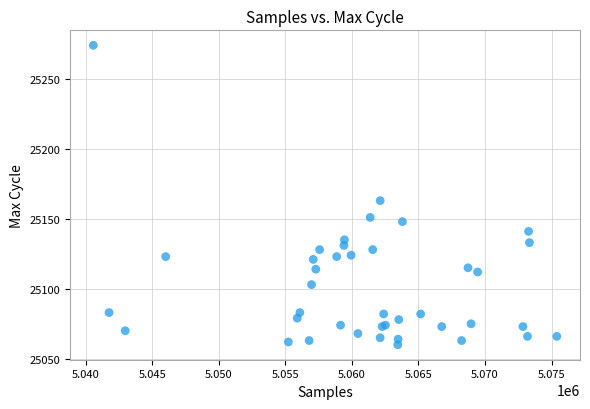

What Y value in the scatter plot is closest to 25167?

25163